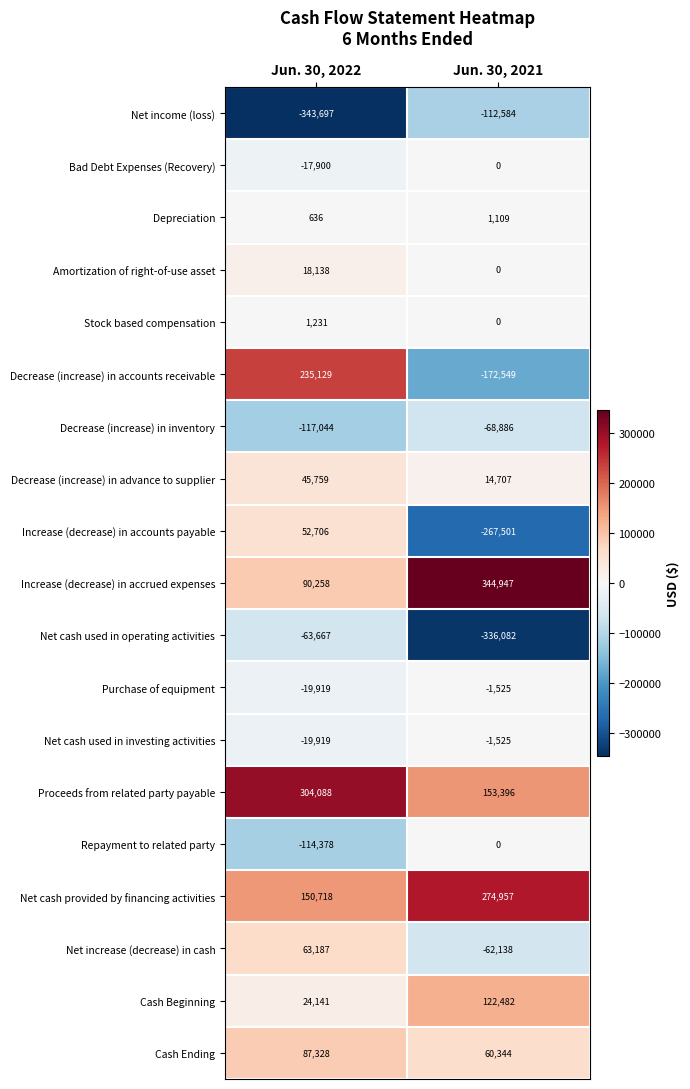

What is the sum of all Cash Ending values?

147672